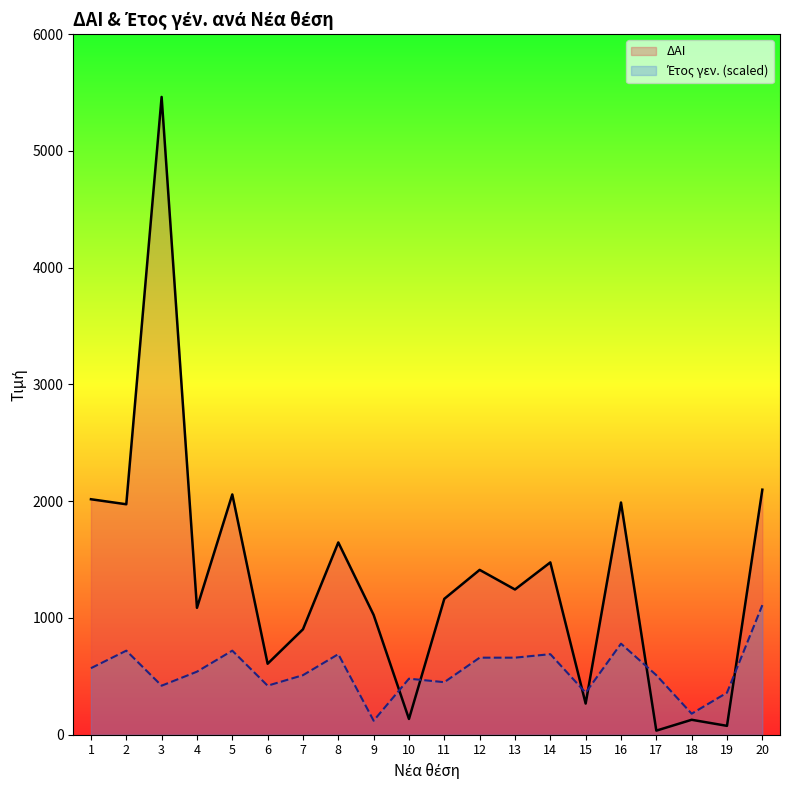

Is it true that Έτος γεν. equals 186 at 1?

False